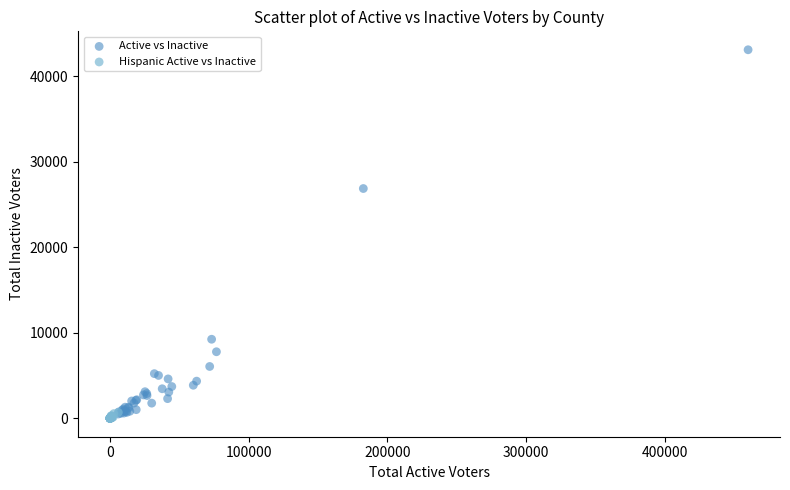

Which series contains the highest Y value?

Active vs Inactive